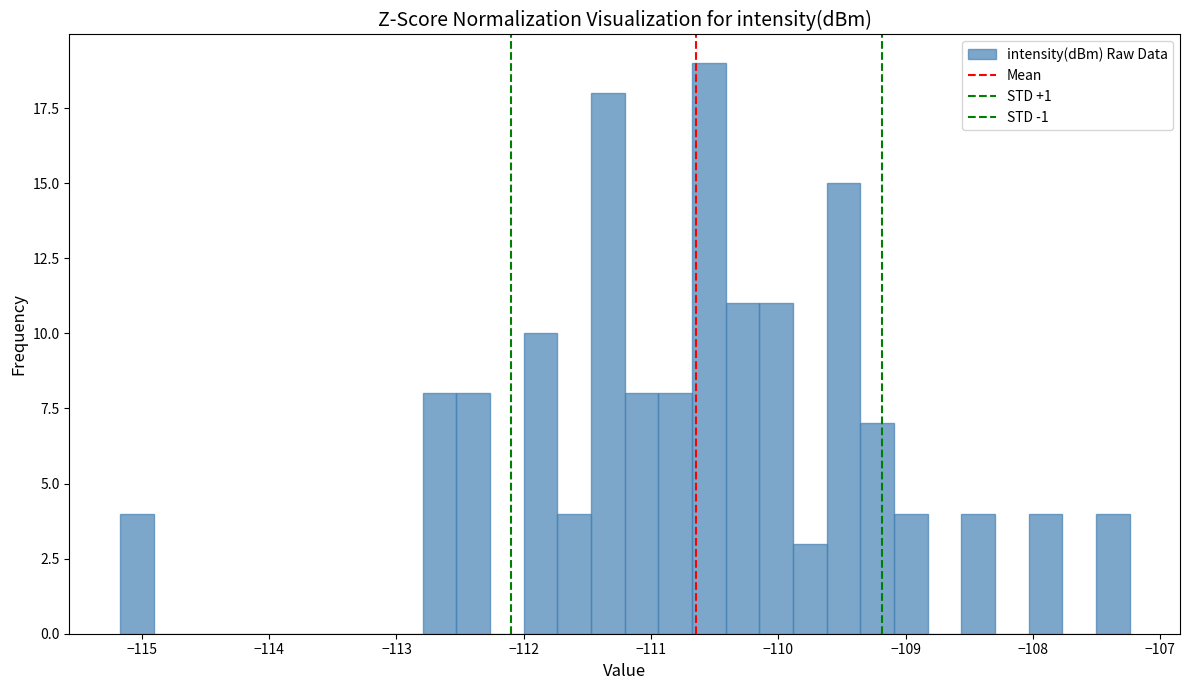

Around what value on the x-axis is the tallest bar? Give the approximate position of its centre, as read against the axis.

-110.5